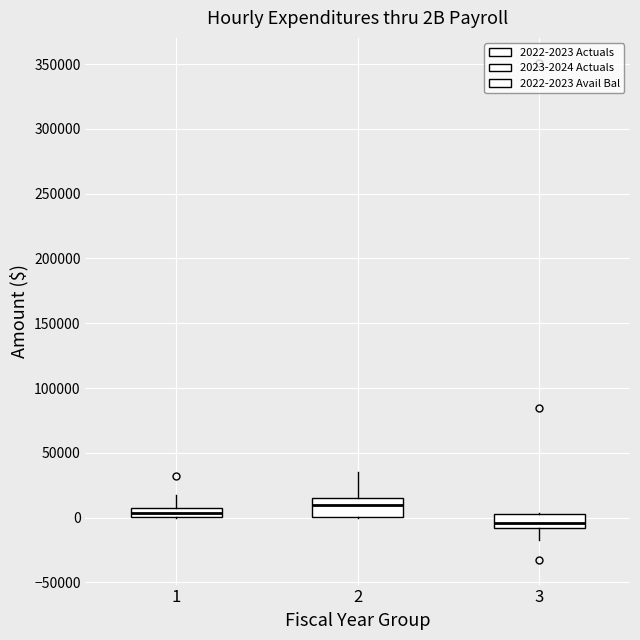

Where is the upper edge of the box at x = 2 on the y-axis? The values are not printed on the chart, so give them approximately, as read against the axis.

15000